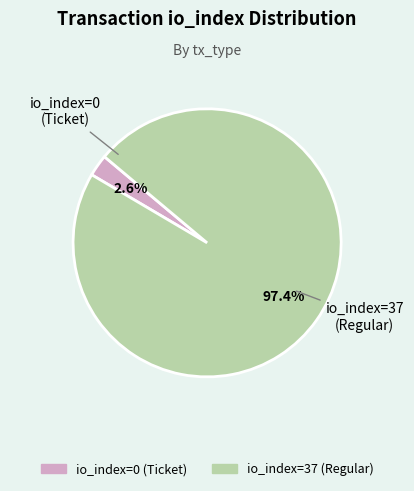

To the nearest percent, what portion does io_index=37 (Regular) represent?

97%